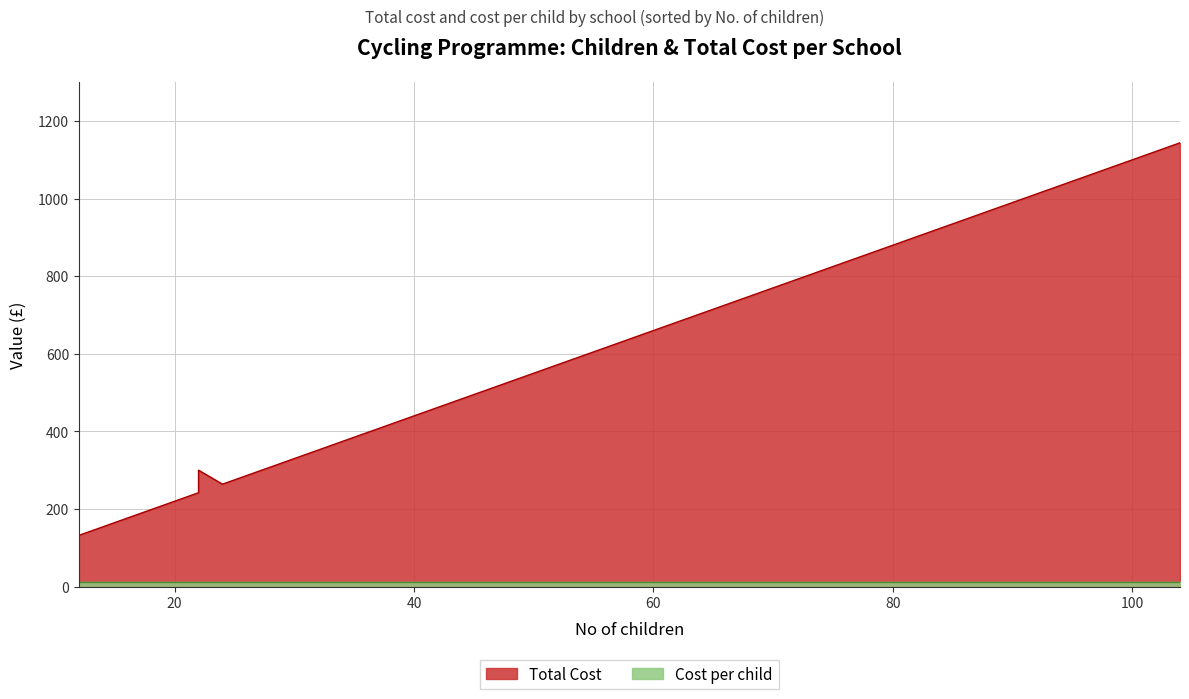

What is the value of the Cost per child point at the 1st from the left?

11